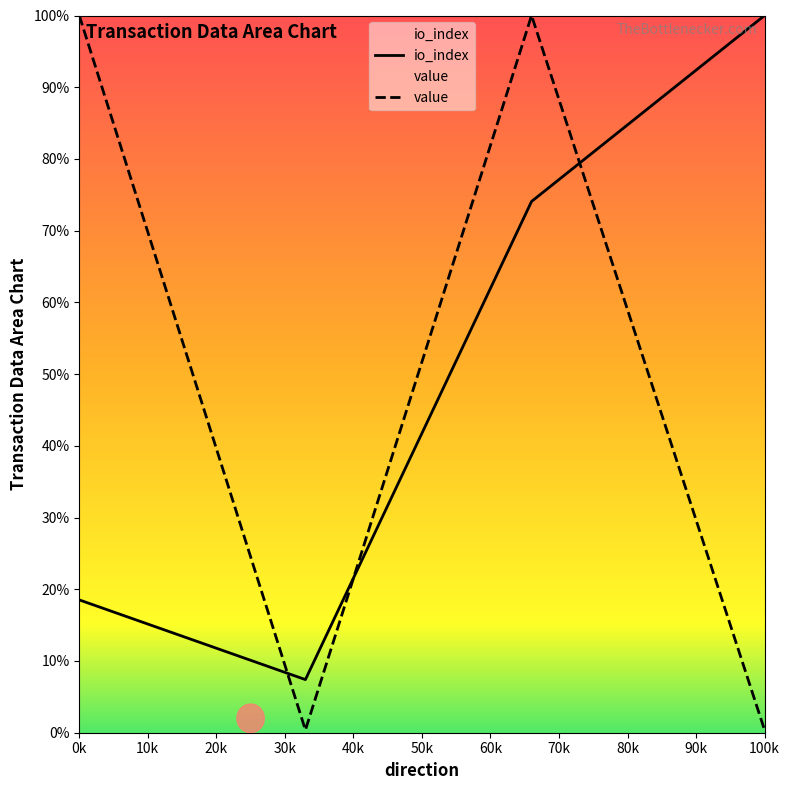

True or false: value has a value of 100.0 at 0k.

True